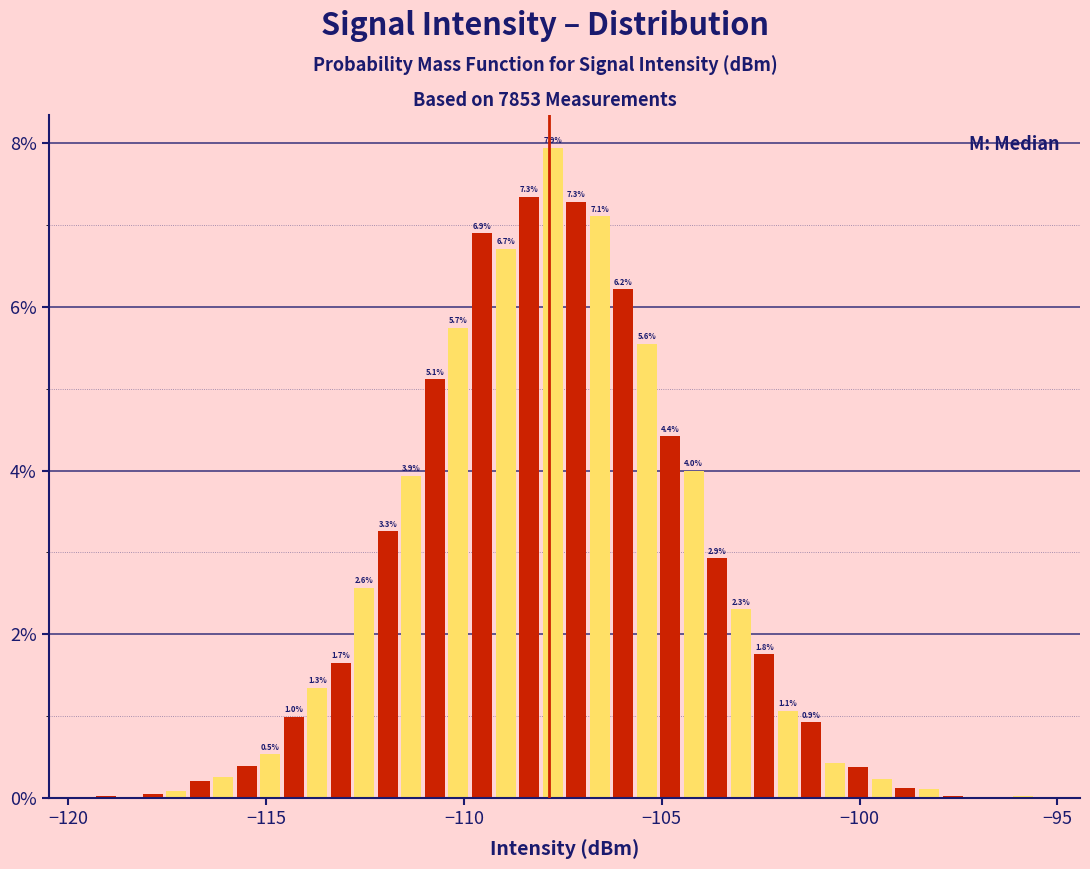

Read against the x-axis, roughly where is the centre of the tallest bar?

-108.0